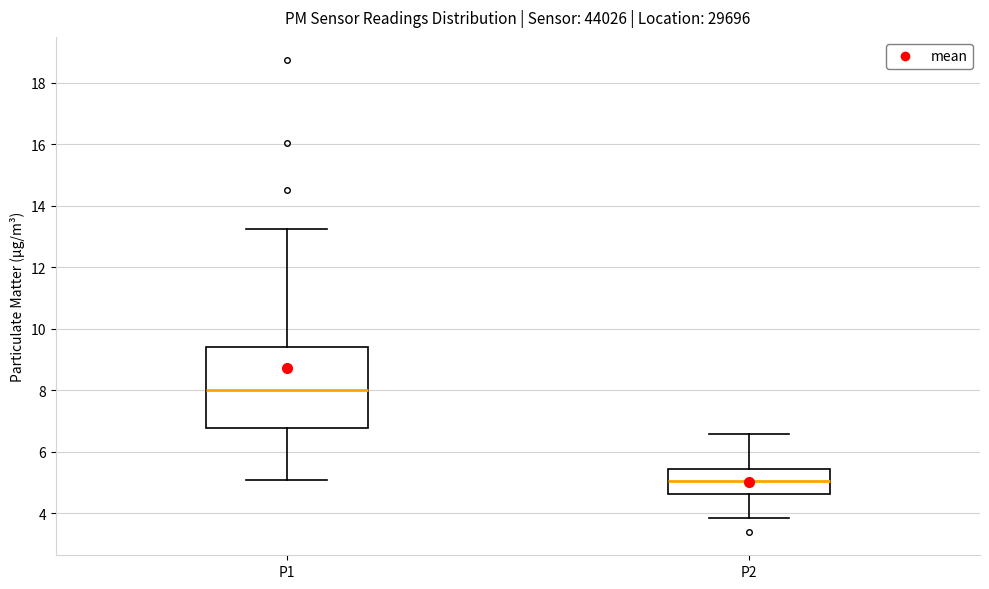

Reading left to right, transcribe this box plot: for each box, give where its median line is, the range the box spans, and where its two whiskers end, as read against the y-axis. The values are not printed on the chart, so give them approximately, as read against the axis.

P1: median 8.0, box 6.8 to 9.4, whiskers 5.0 to 13.2
P2: median 5.0, box 4.6 to 5.4, whiskers 3.8 to 6.6